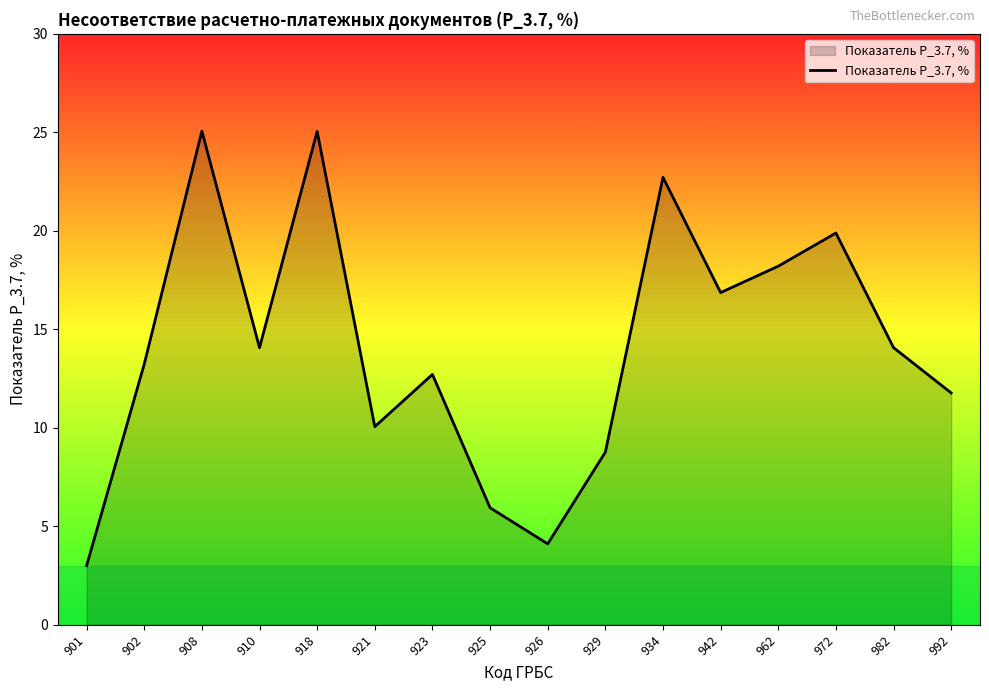

How many distinct data groups are displayed?

1